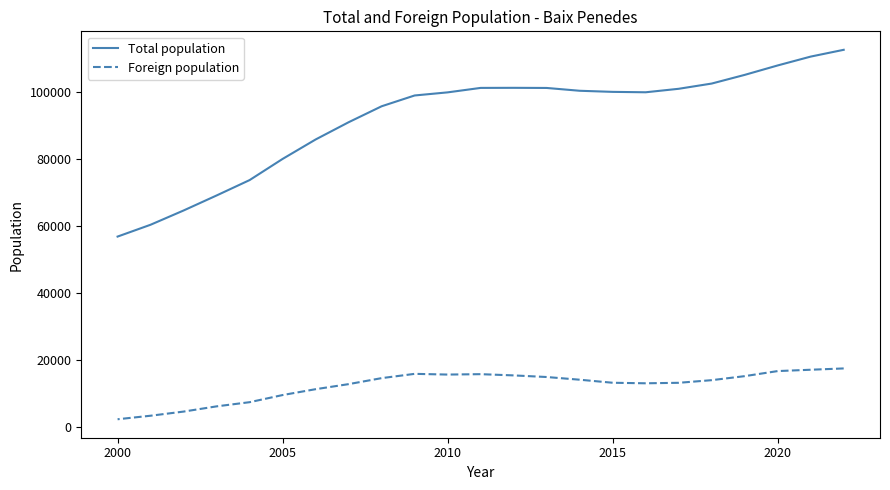

Is the value of Foreign population at 9 greater than the value of Total population at 17?

No